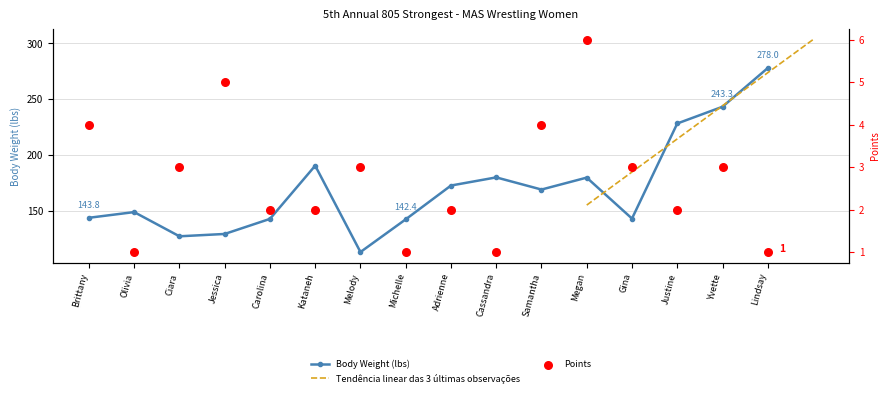

At how many categories does at least one series exceed 77?

16